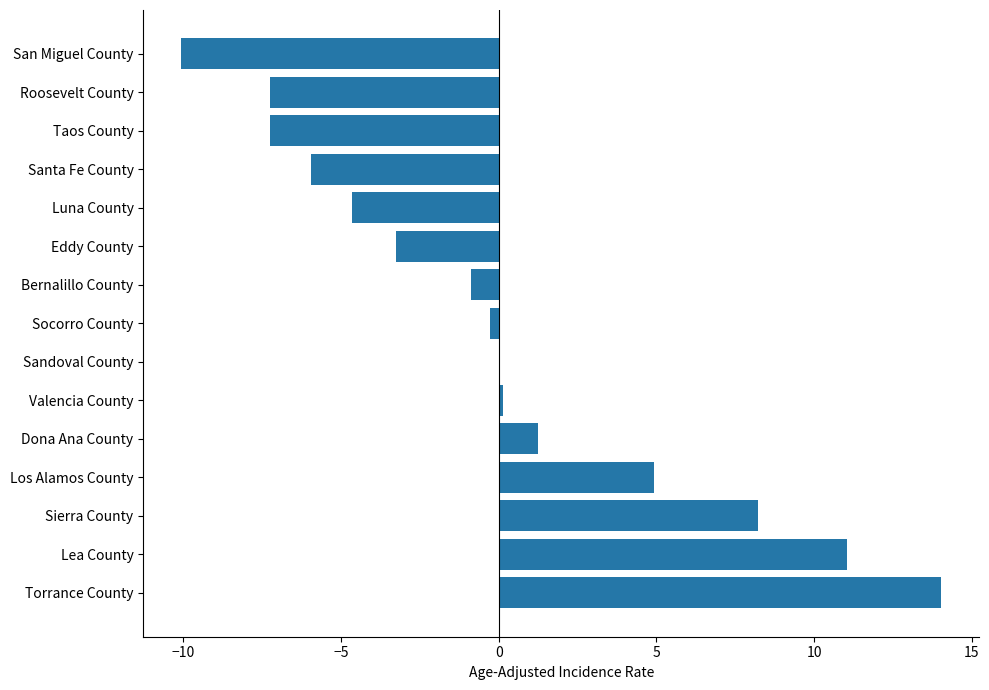

Which category has the highest value across all series?

Torrance County